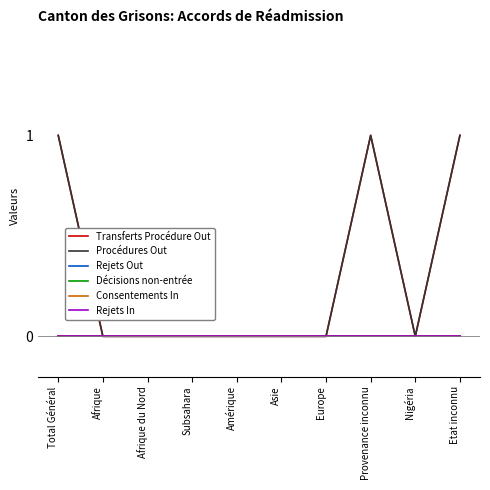

List the labels in order of Transferts Procédure Out value, largest first.

Total Général, Provenance inconnu, Etat inconnu, Afrique, Afrique du Nord, Subsahara, Amérique, Asie, Europe, Nigéria